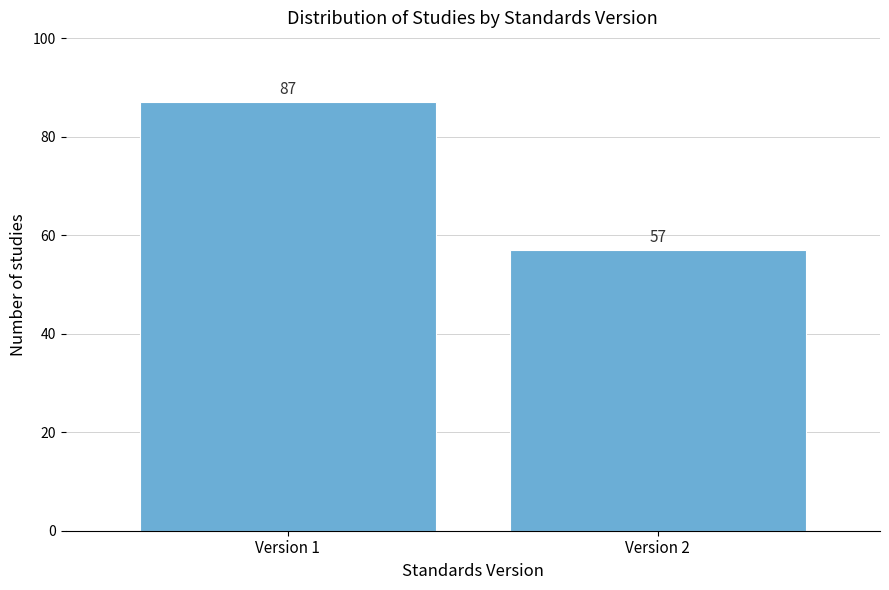

Reading right to left, extract all data points from this chart.

Version 2=57	Version 1=87